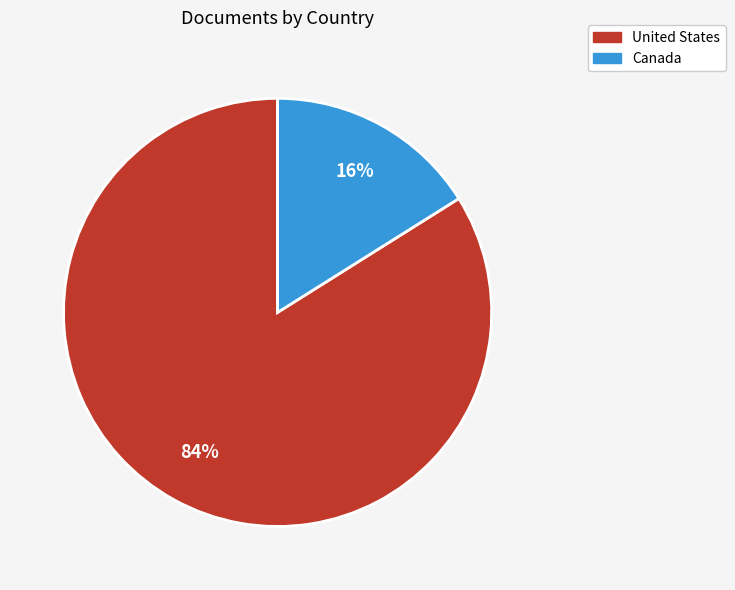

Do United States and Canada together represent more than half of the pie?

Yes